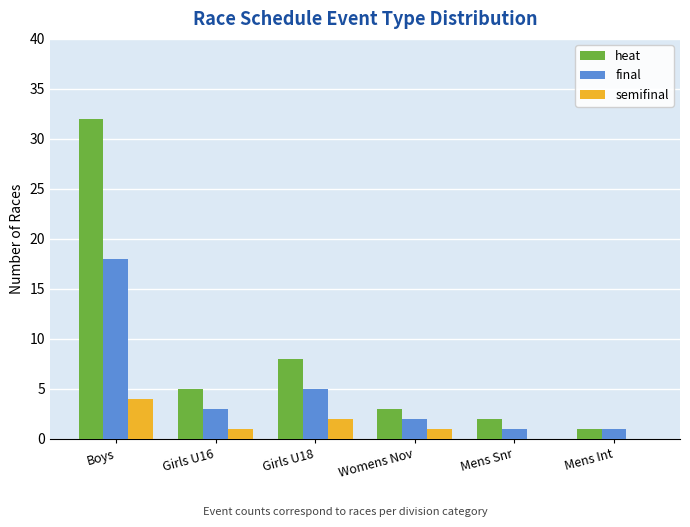

Reading left to right, what are all the values shown in this chart?

heat: Boys=32	Girls U16=5	Girls U18=8	Womens Nov=3	Mens Snr=2	Mens Int=1
final: Boys=18	Girls U16=3	Girls U18=5	Womens Nov=2	Mens Snr=1	Mens Int=1
semifinal: Boys=4	Girls U16=1	Girls U18=2	Womens Nov=1	Mens Snr=0	Mens Int=0